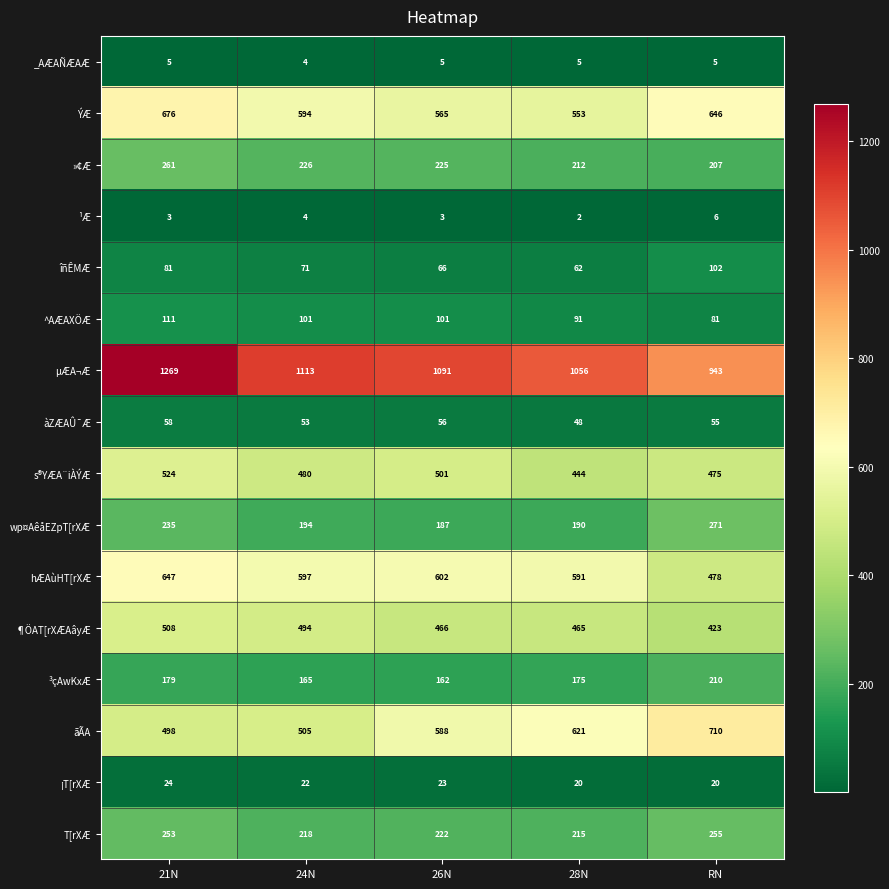

At how many categories does at least one series exceed 595?

5